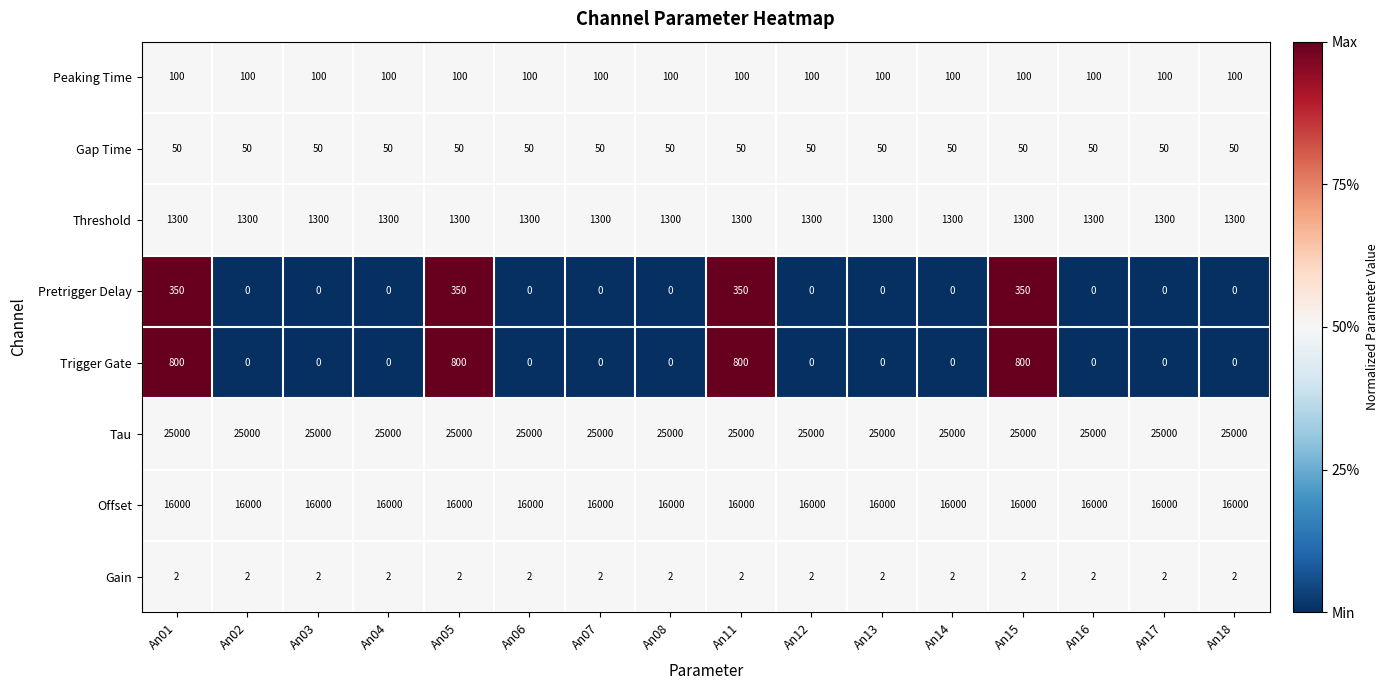

Count the Pretrigger Delay values in the range 0 to 350.

16